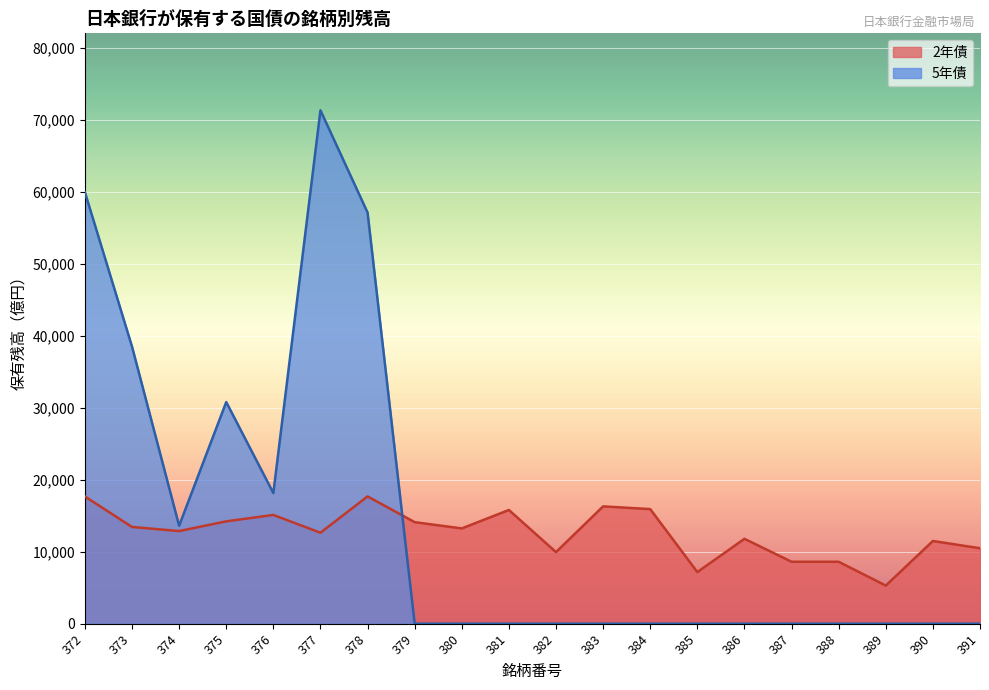

What is the sum of the 5年債 values at 391 and 378?

57103